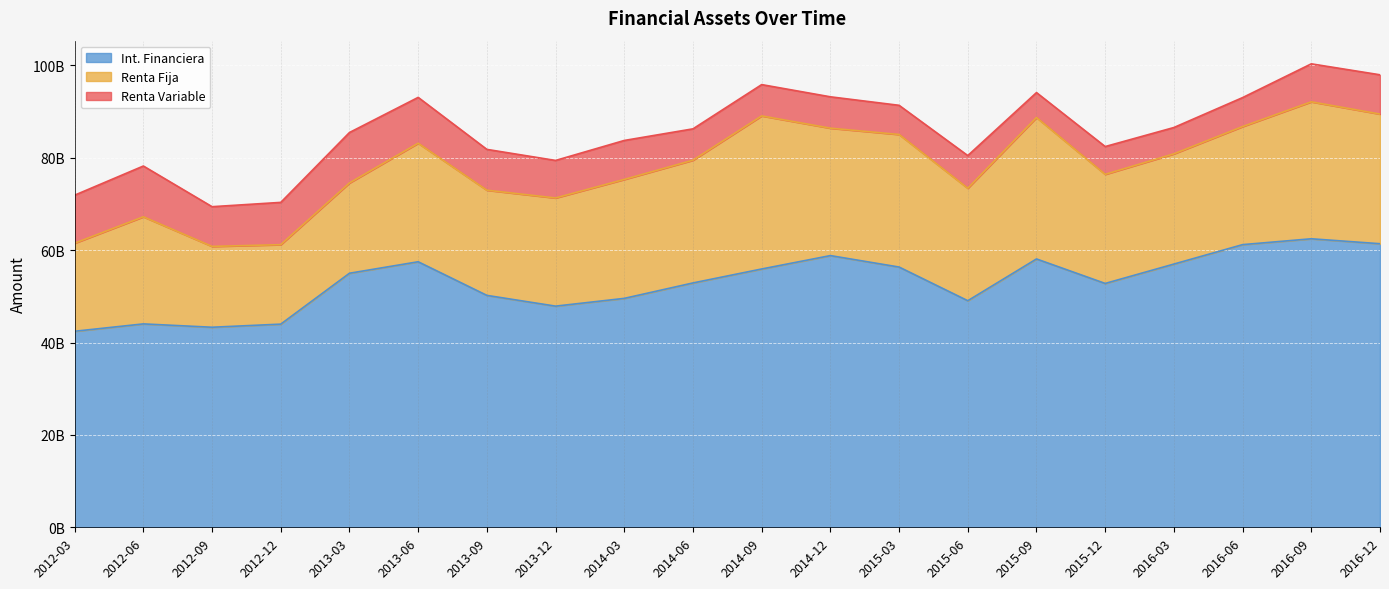

What is the approximate value of Renta Variable at 2015-03?

6316528908.5